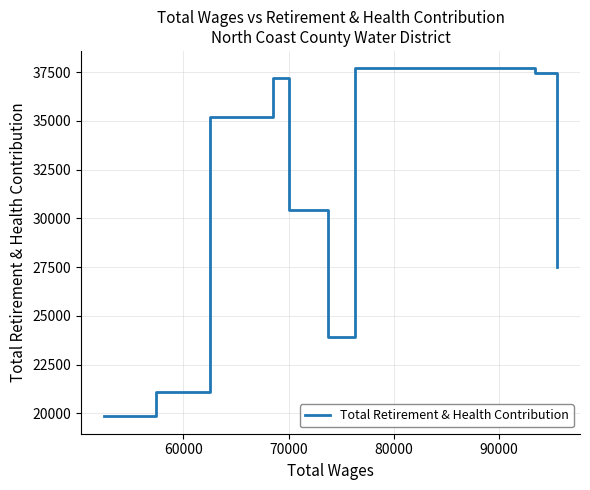

What is the smallest value displayed?

19850